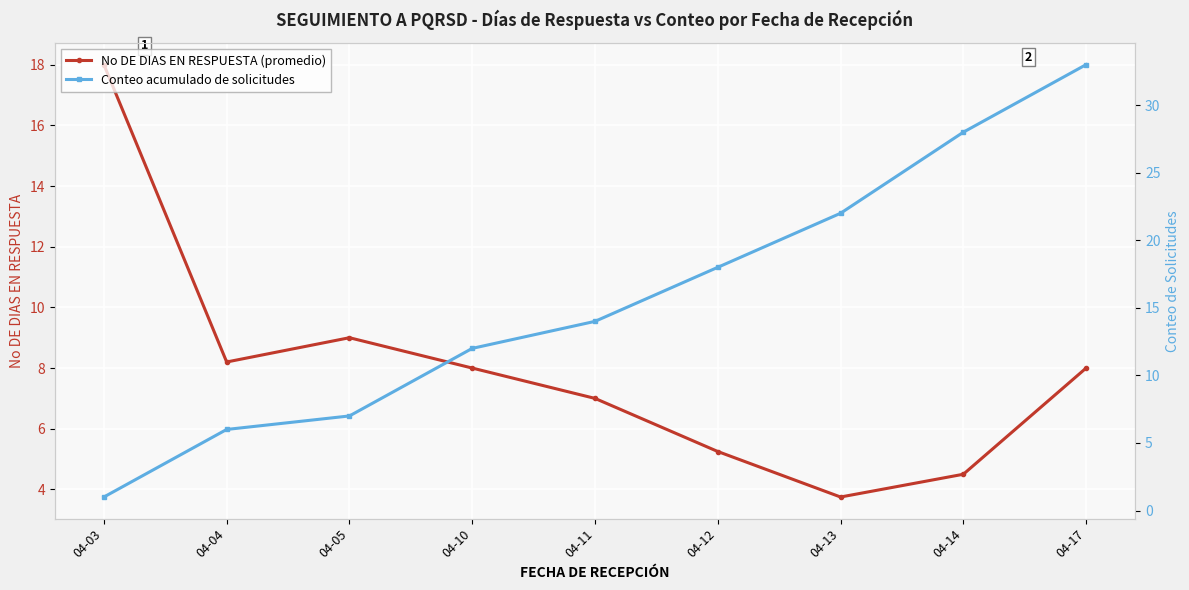

Is it true that Conteo acumulado de solicitudes equals 13.9 at 04-13?

False